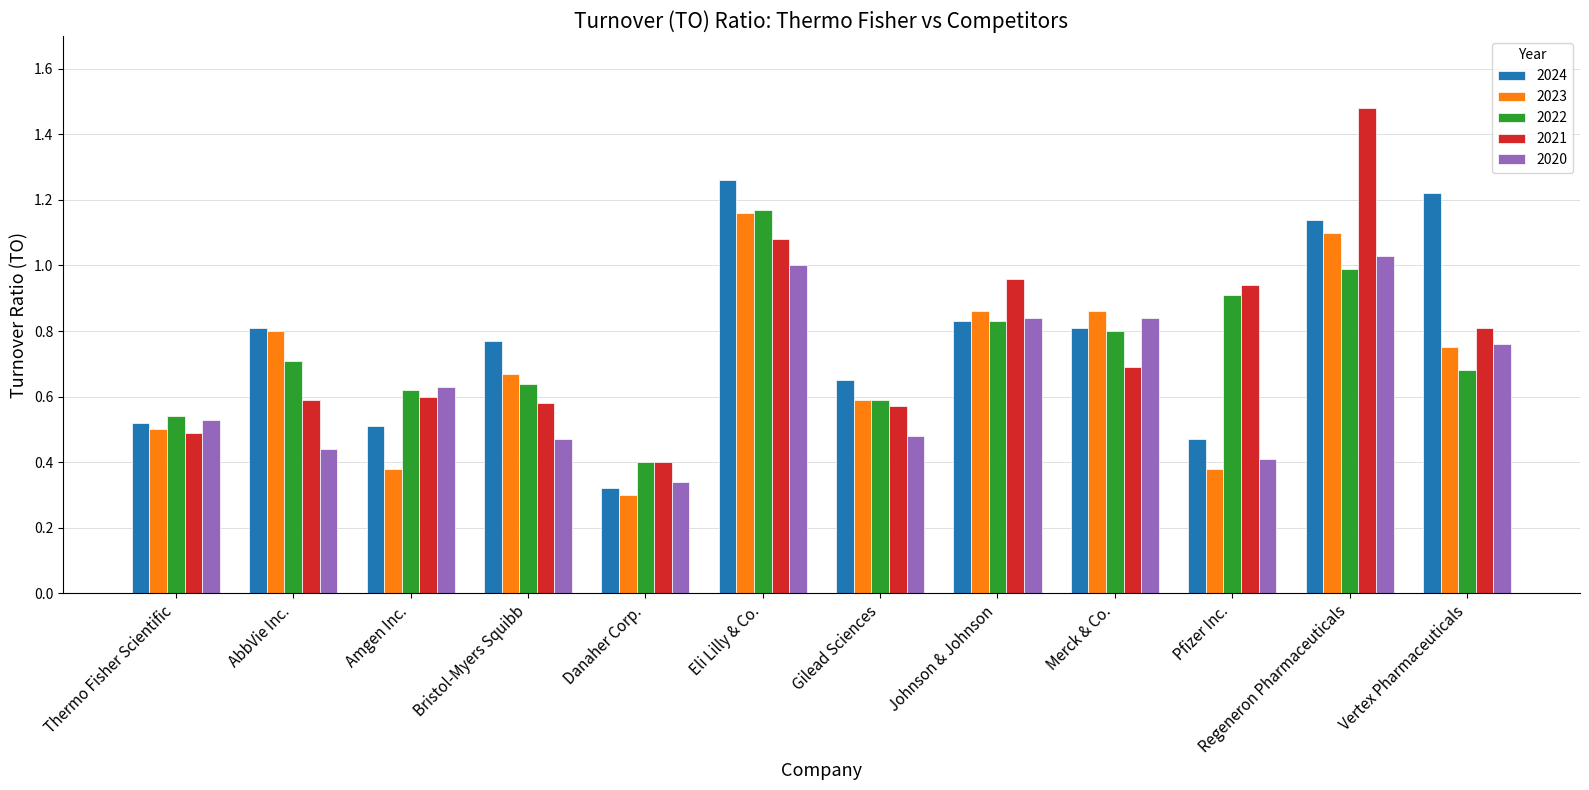

How many distinct data groups are displayed?

5